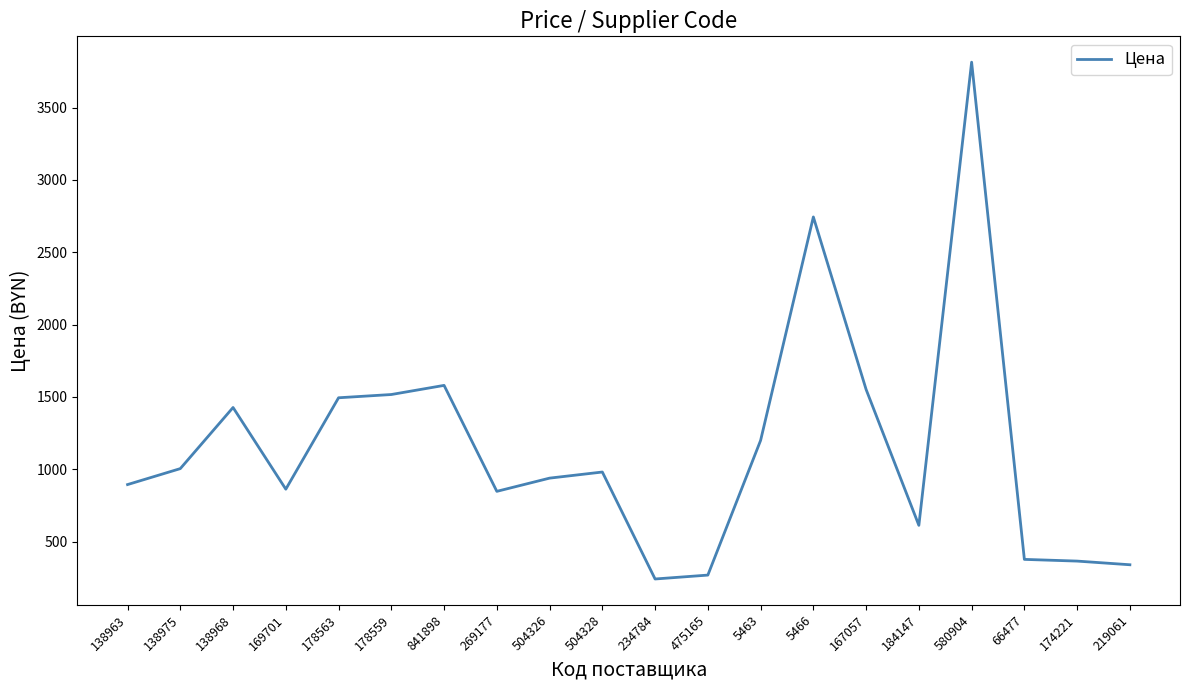

The chart shows a value of 863.0 at 169701. True or false?

True